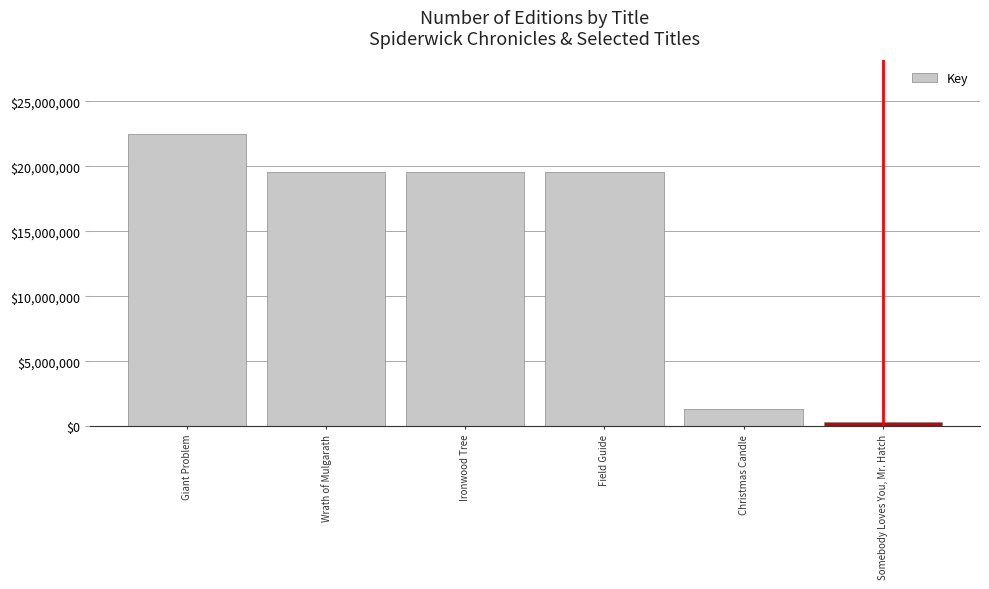

Which label corresponds to the smallest value in the chart?

Somebody Loves You, Mr. Hatch